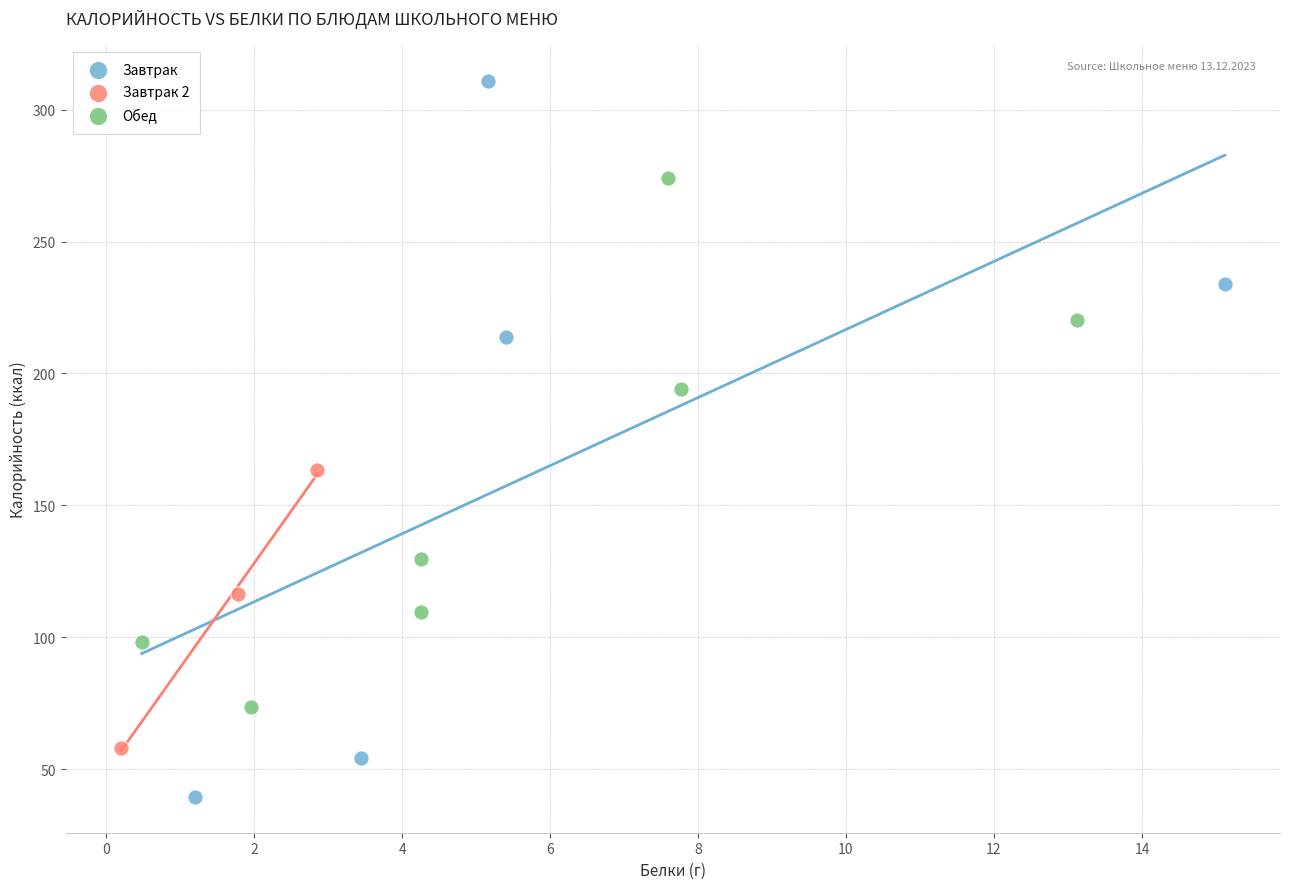

What are all the series names shown in the legend?

Завтрак, Завтрак 2, Обед